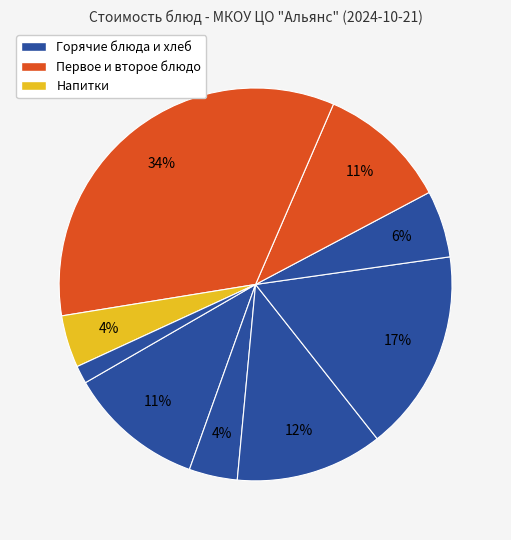

How many segments does this pie chart have?

9